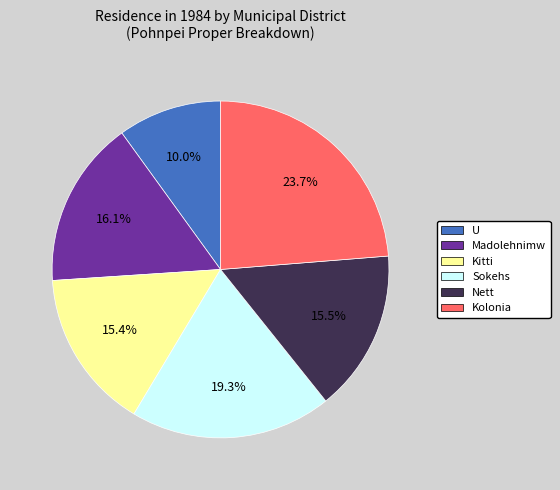

Does U represent more than half of the total?

No